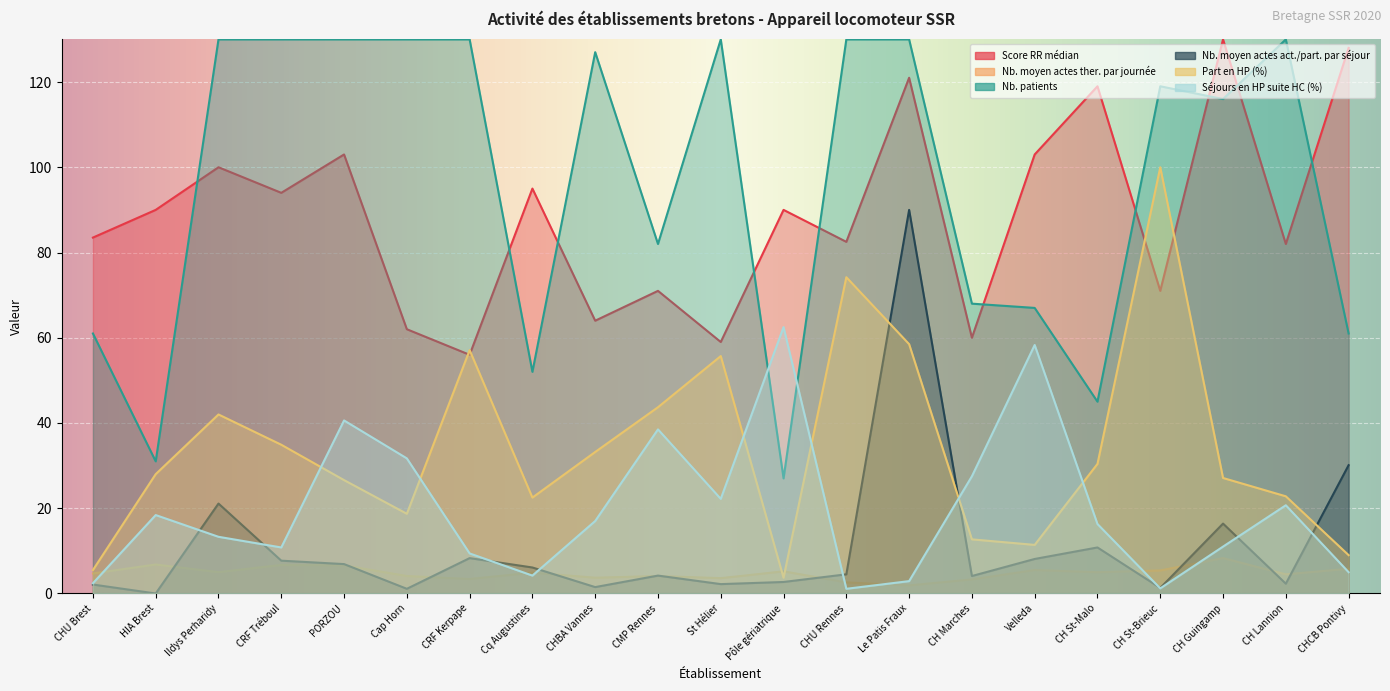

Reading left to right, extract all data points from this chart.

Score RR médian: 83.5	90.0	100.0	94.0	103.0	62.0	56.0	95.0	64.0	71.0	59.0	90.0	82.5	121.0	60.0	103.0	119.0	71.0	130.0	82.0	128.0
Nb. moyen actes ther. par journée: 4.7	6.8	5.0	6.7	6.6	4.1	3.4	4.9	3.7	4.1	3.6	5.2	2.6	1.9	3.3	5.5	5.0	5.4	8.3	4.5	5.8
Nb. moyen actes act./part. par séjour: 2.1	0.0	21.1	7.7	6.9	1.1	8.3	6.1	1.5	4.2	2.2	2.7	4.5	90.0	4.1	8.1	10.8	1.3	16.4	2.3	30.1
Part en HP (%): 5.5	28.0	42.0	34.9	26.6	18.7	57.1	22.5	33.2	43.7	55.7	3.7	74.2	58.5	12.7	11.4	30.4	100.0	27.1	22.8	9.0
Séjours en HP suite HC (%): 2.4	18.4	13.3	10.8	40.6	31.7	9.4	4.2	17.0	38.5	22.2	62.5	1.1	2.9	27.5	58.3	16.3	1.2	11.0	20.7	5.0